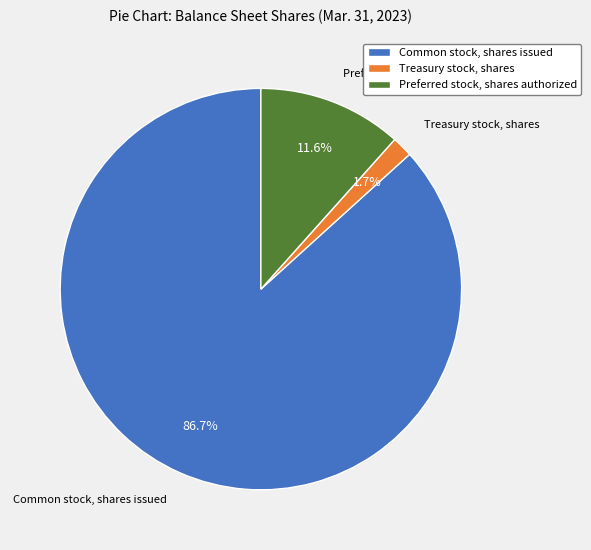

To the nearest percent, what is the difference between the Preferred stock, shares authorized and Treasury stock, shares slice percentages?

10%